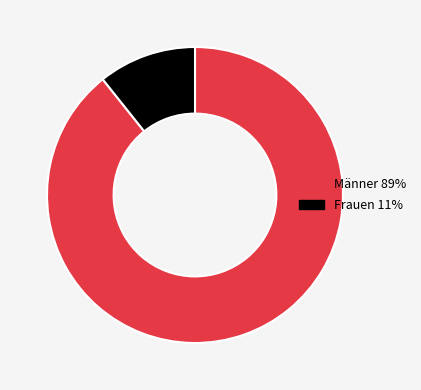

What is the smallest slice in the pie chart?

Frauen